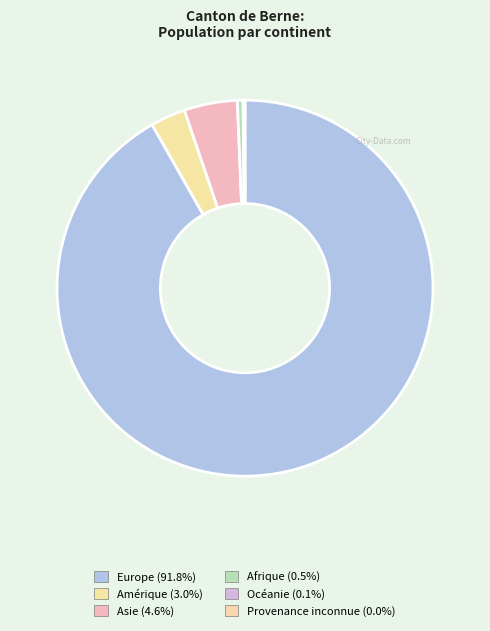

Rank the categories by value from highest to lowest.

Europe, Asie, Amérique, Afrique, Océanie, Provenance inconnue